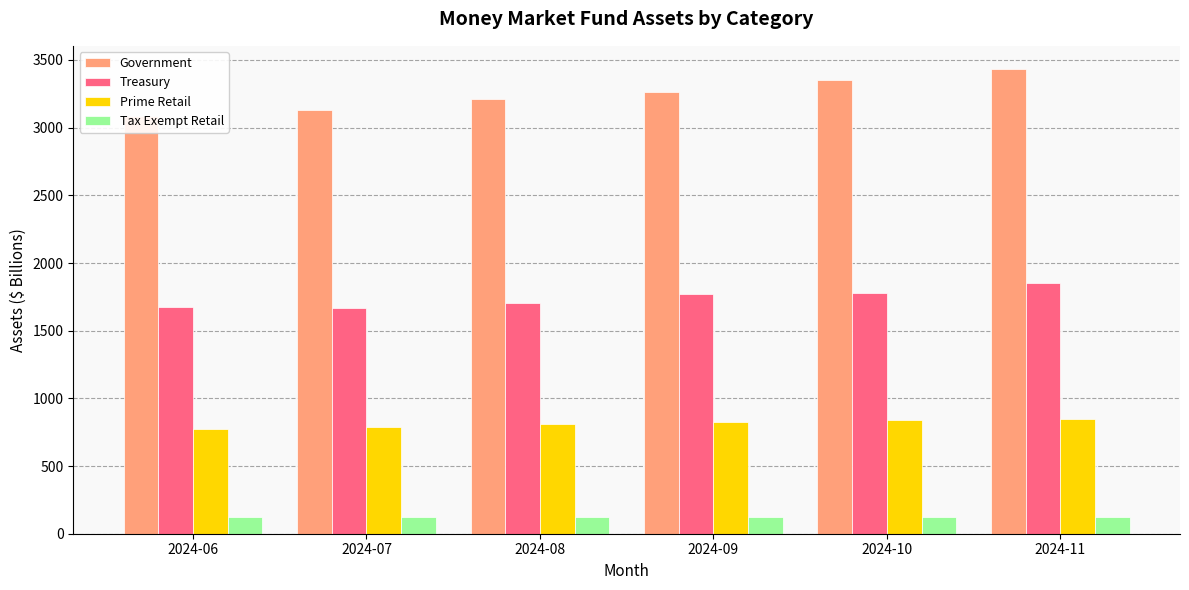

What is the difference between the Prime Retail values at 2024-08 and 2024-06?

37.7